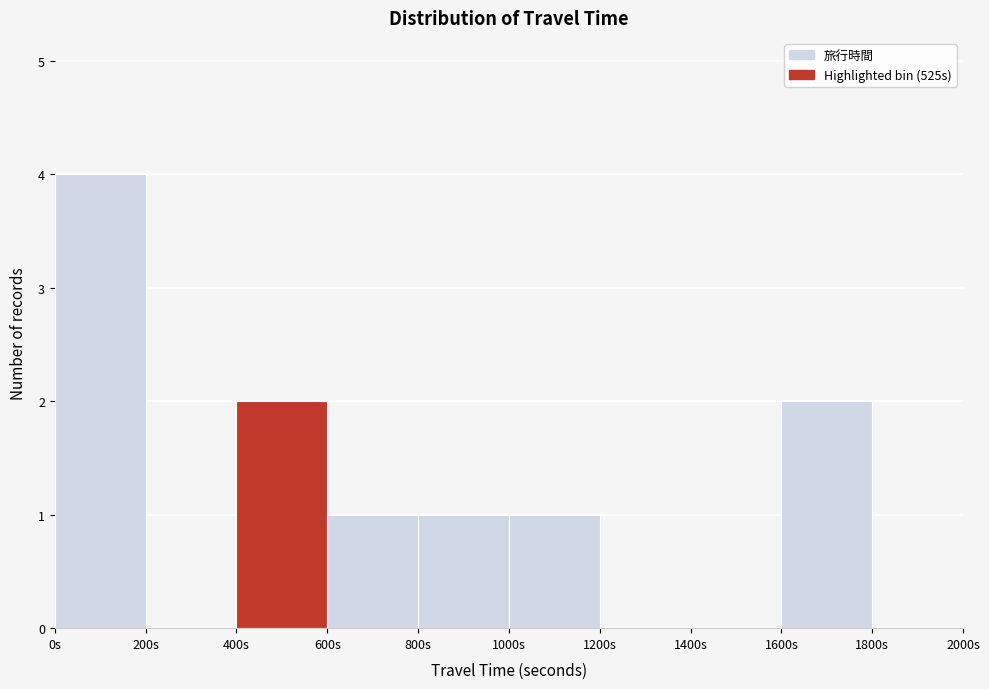

Reading left to right, list every bar in this chart as the range it spans on the x-axis followed by its height. The values are not printed on the chart, so give them approximately, as read against the axis.

0 to 200: 4
200 to 400: 0
400 to 600: 2
600 to 800: 1
800 to 1000: 1
1000 to 1200: 1
1200 to 1400: 0
1400 to 1600: 0
1600 to 1800: 2
1800 to 2000: 0